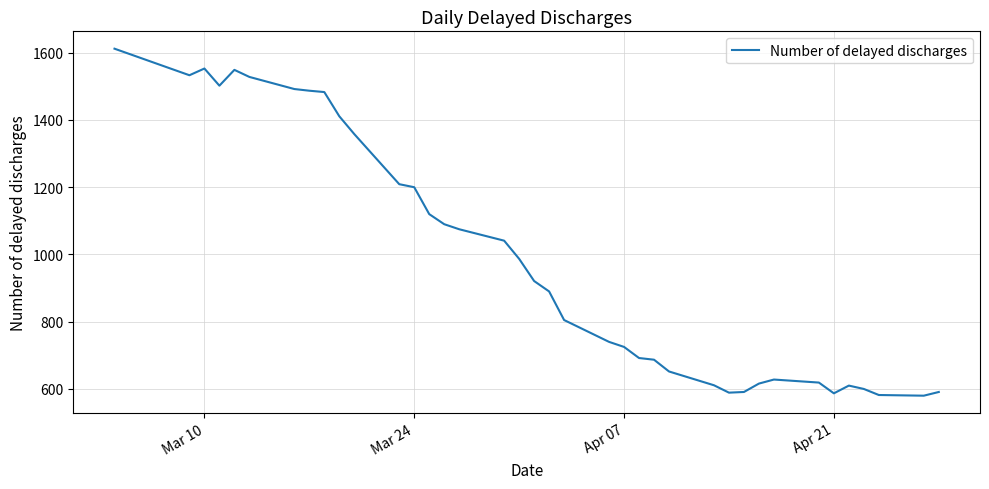

Is this an area chart (filled region under the line)?

No